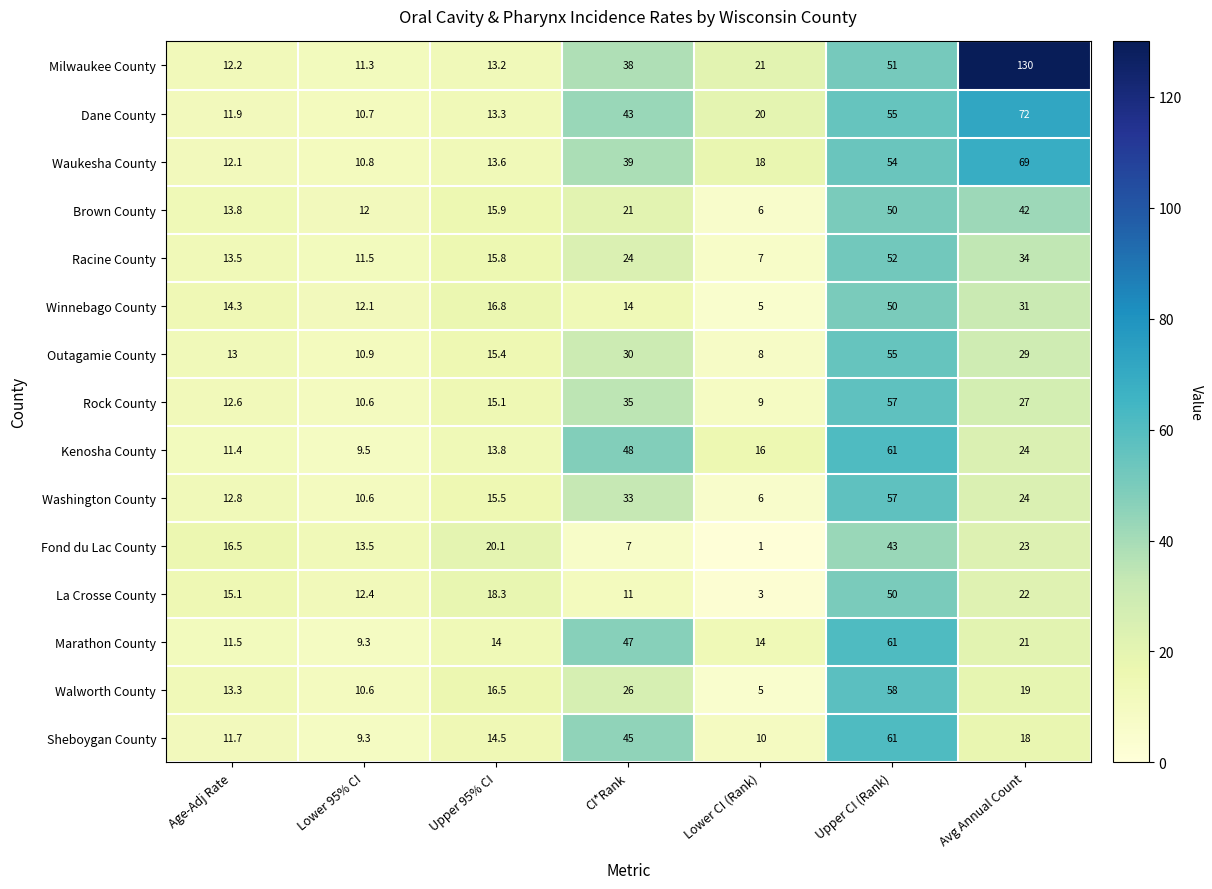

What value does the Fond du Lac County series have at Lower 95% CI?

13.5